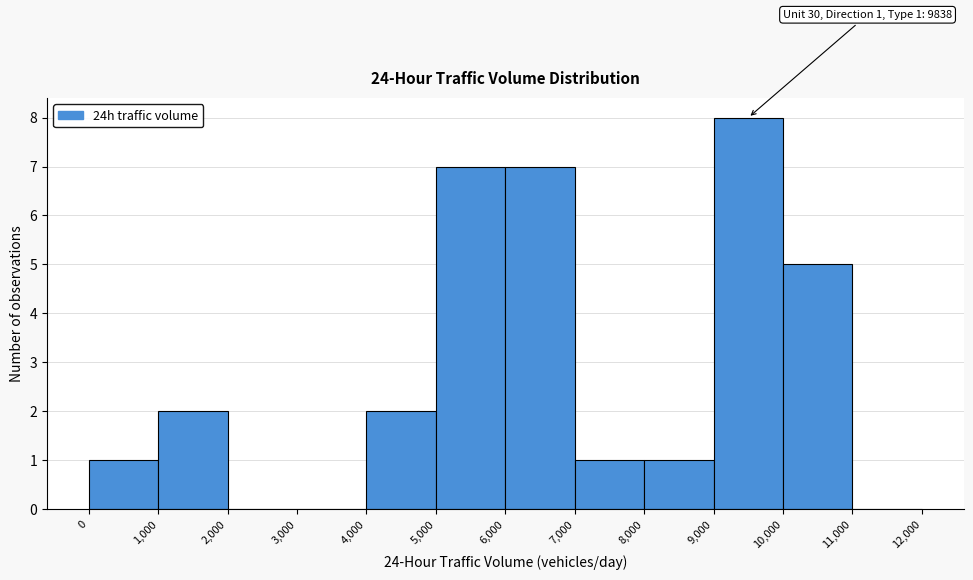

Over which range of the x-axis is the bar tallest?

9,000 to 10,000